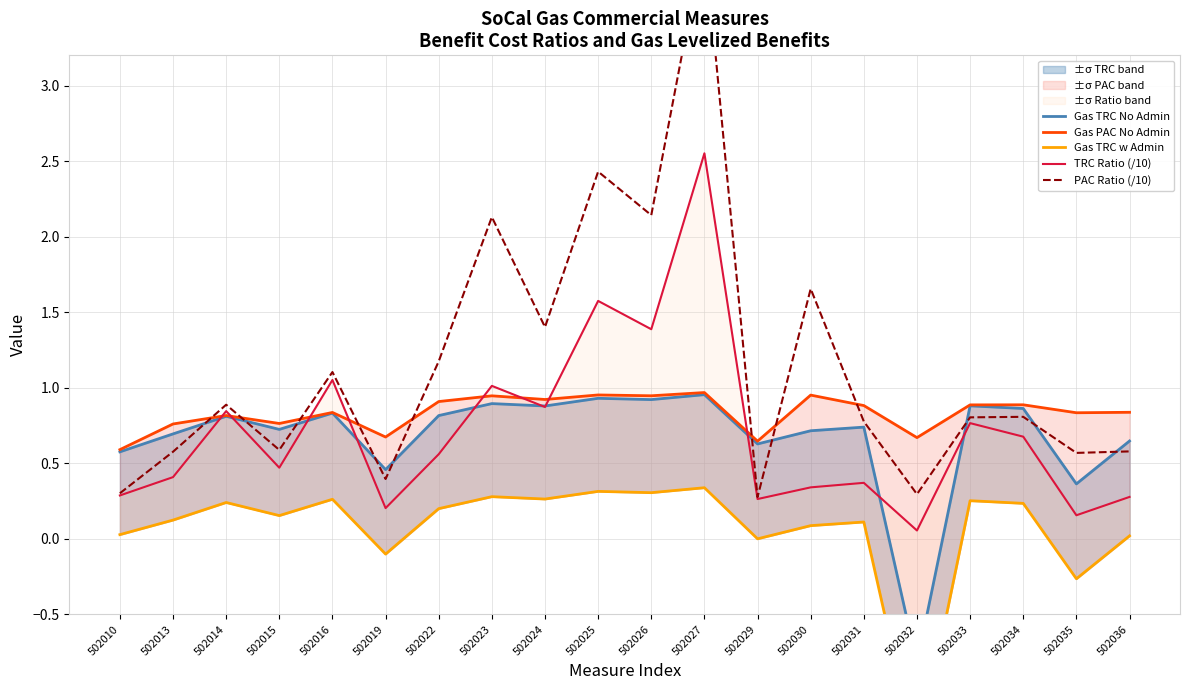

Which series changed the most between 502029 and 502030?

PAC Ratio (/10)